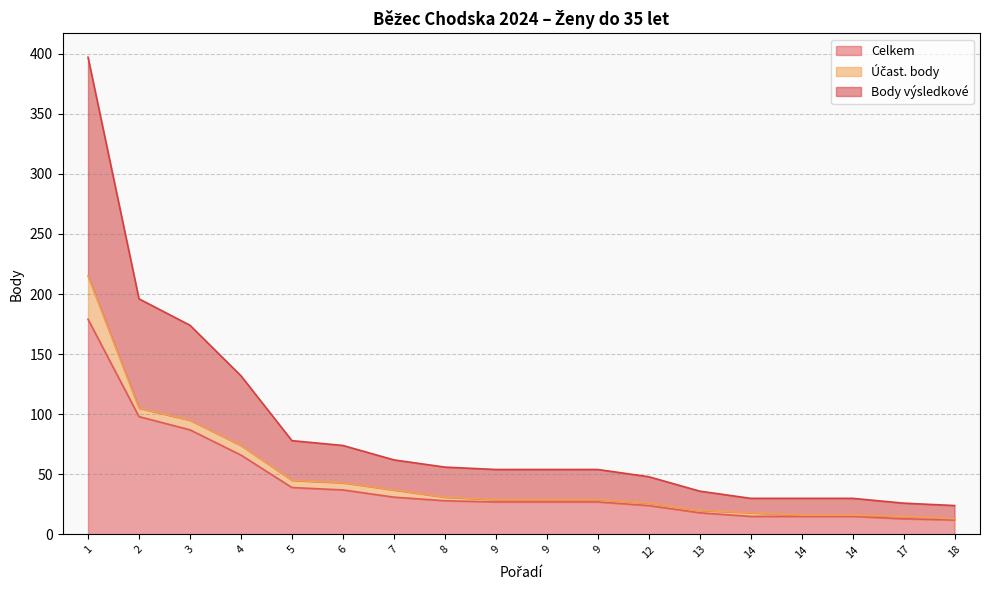

True or false: Celkem and Body výsledkové intersect in this chart.

False